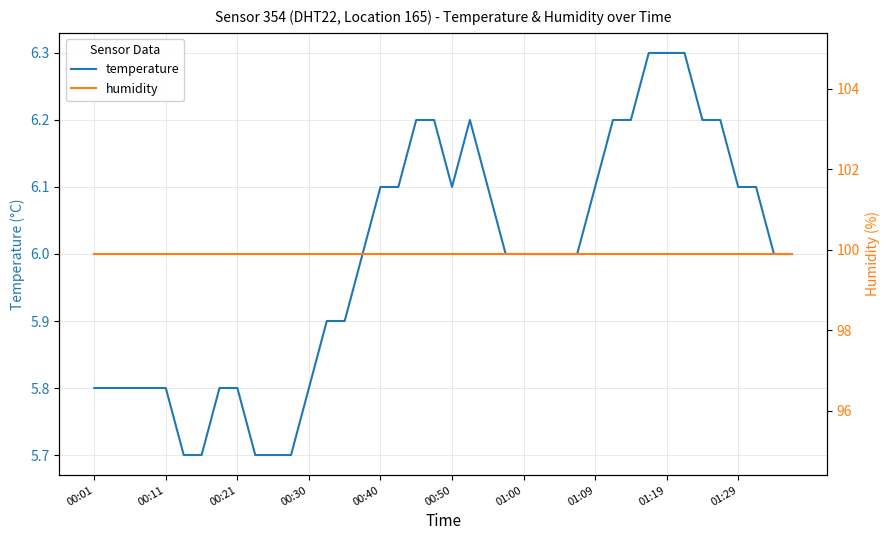

Is this an area chart (filled region under the line)?

No